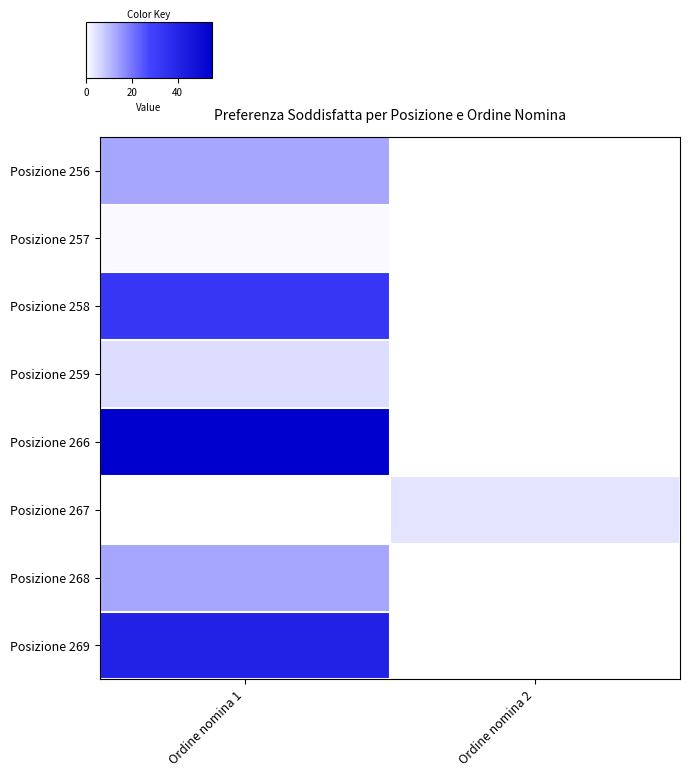

Reading left to right, list all the values displayed in this chart.

Posizione 256: Ordine nomina 1=13	Ordine nomina 2=0
Posizione 257: Ordine nomina 1=1	Ordine nomina 2=0
Posizione 258: Ordine nomina 1=33	Ordine nomina 2=0
Posizione 259: Ordine nomina 1=5	Ordine nomina 2=0
Posizione 266: Ordine nomina 1=55	Ordine nomina 2=0
Posizione 267: Ordine nomina 1=0	Ordine nomina 2=4
Posizione 268: Ordine nomina 1=13	Ordine nomina 2=0
Posizione 269: Ordine nomina 1=41	Ordine nomina 2=0